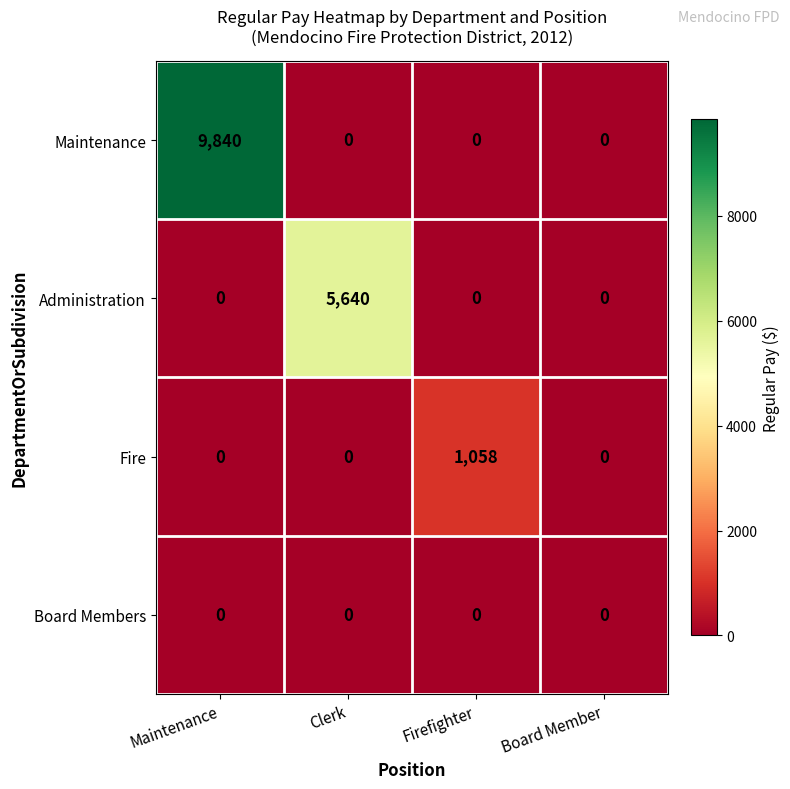

How many Maintenance values are between 0 and 9840?

4